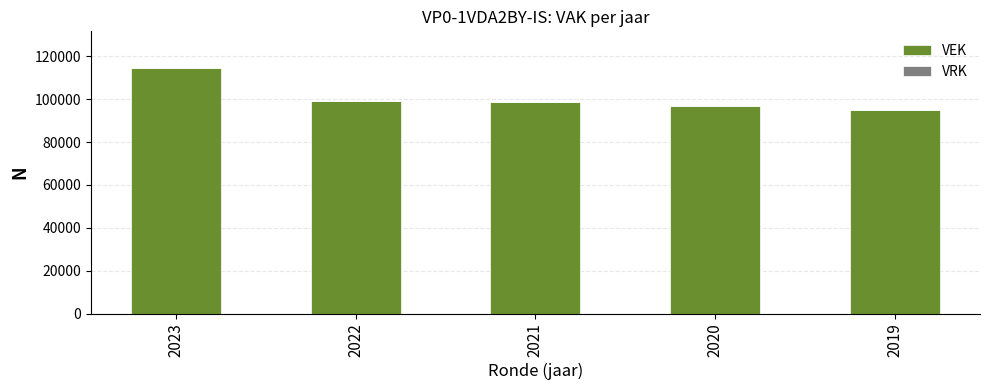

Is it true that the value at 2020 is 29582?

False